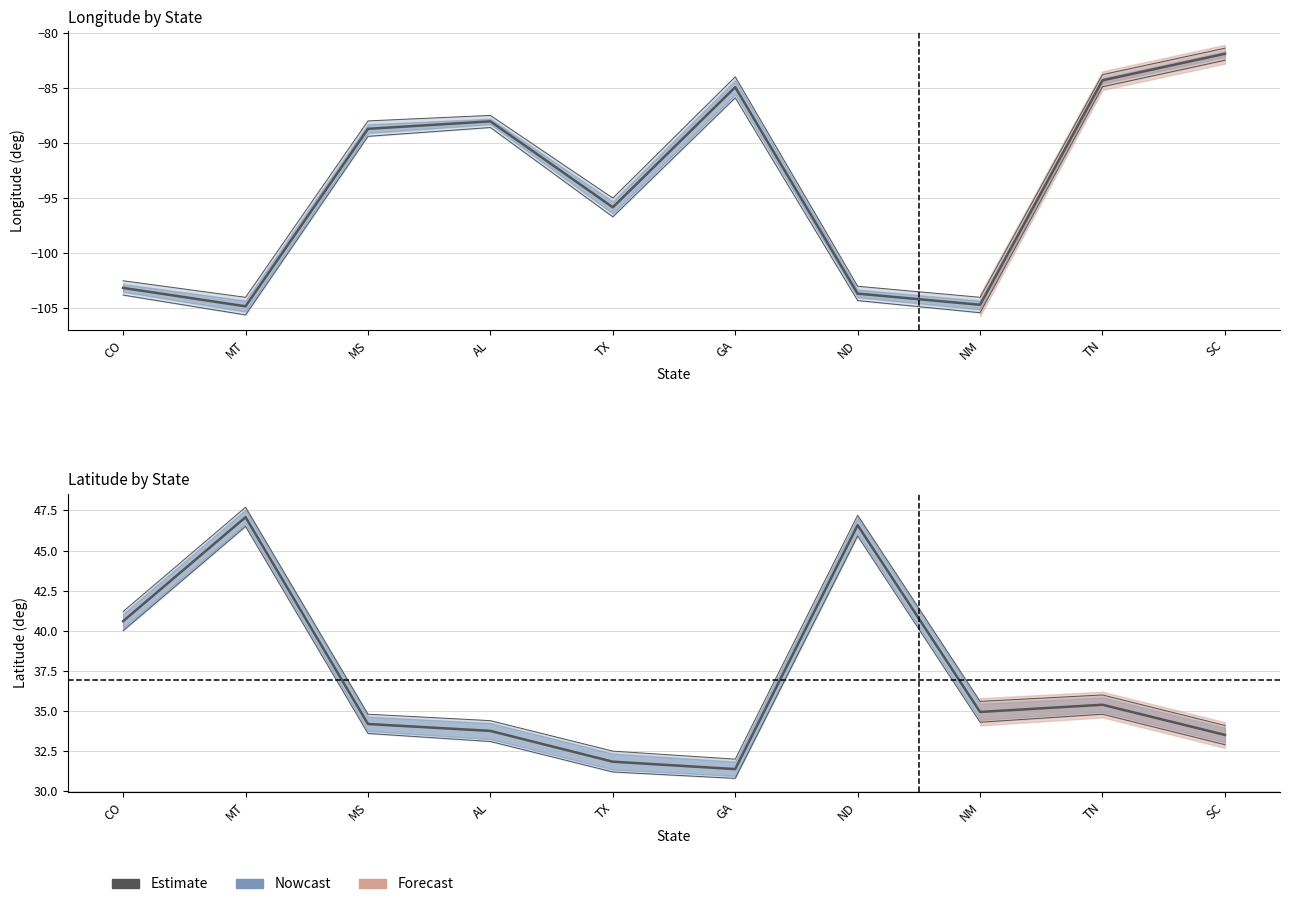

How many points are lower than both their immediate neighbors (excluding endpoints)?

2